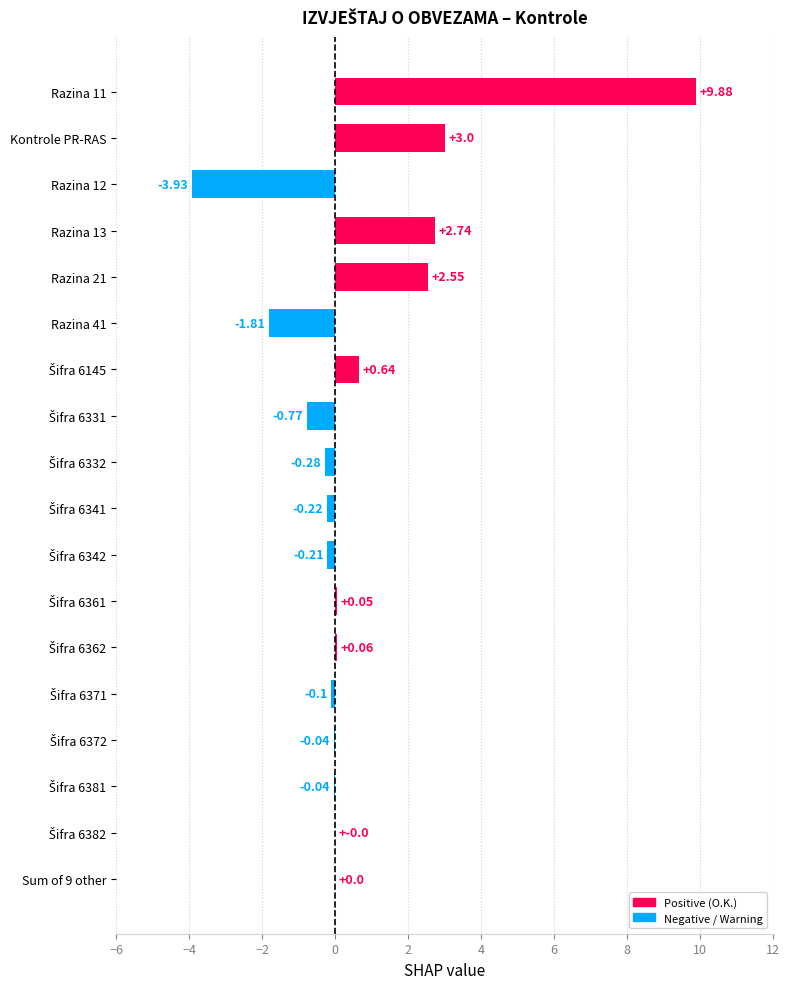

What is the change in value from Razina 41 to Razina 11?

+11.7